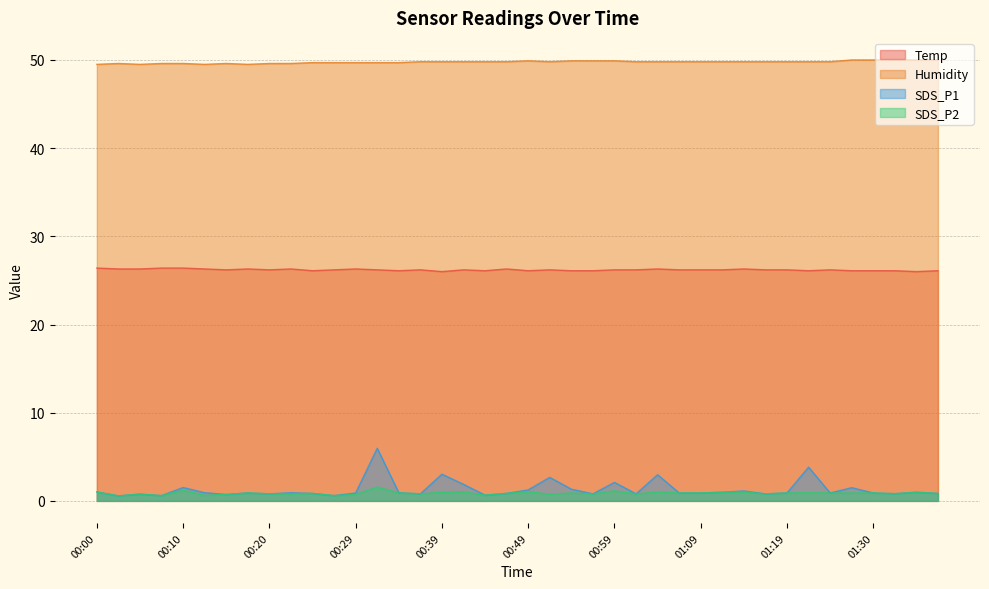

What is the value of the Temp point at the 39th from the left?

26.0